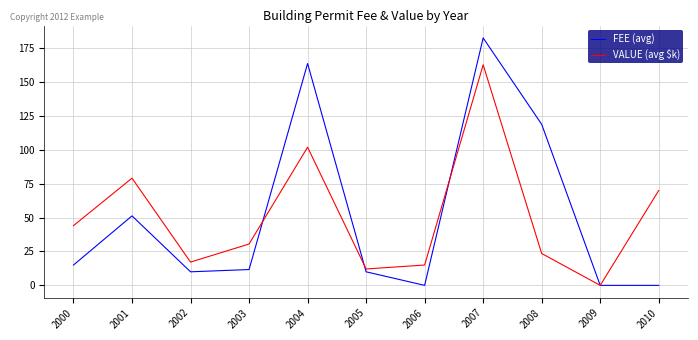

Count the number of categories in the chart.

11